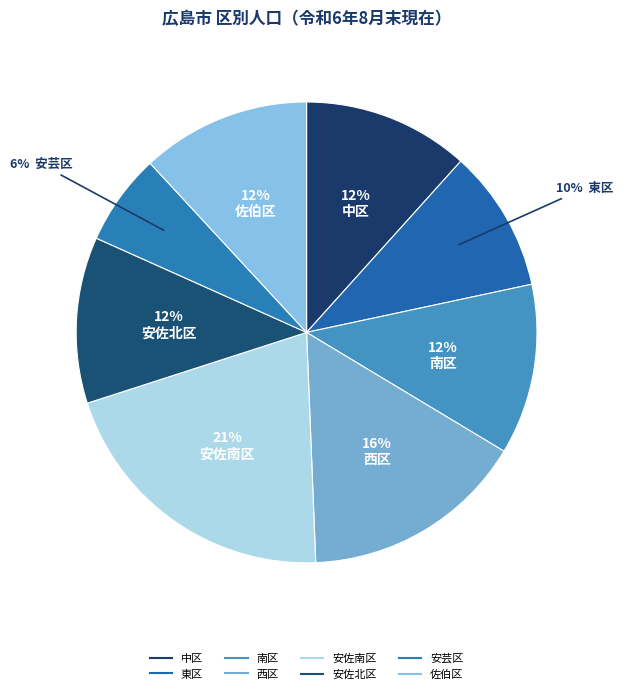

What is the change in value from 安芸区 to 佐伯区?

+64191